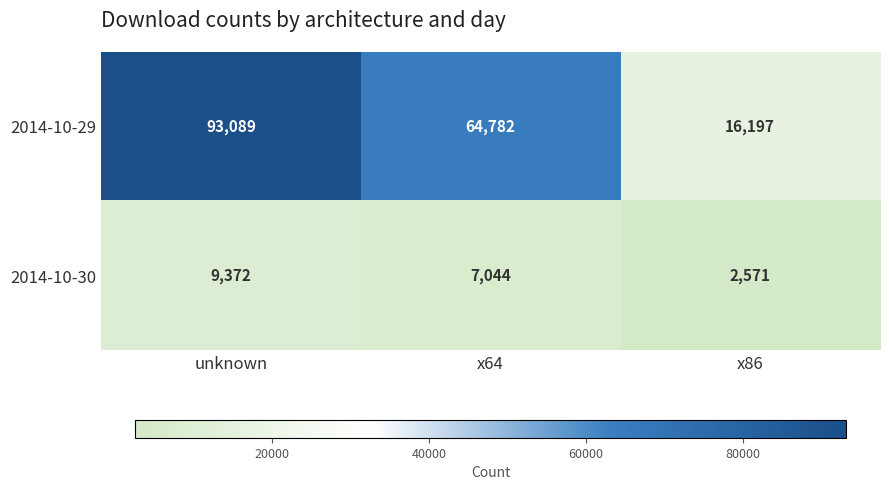

The value of 2014-10-29 at unknown is 93089. True or false?

True